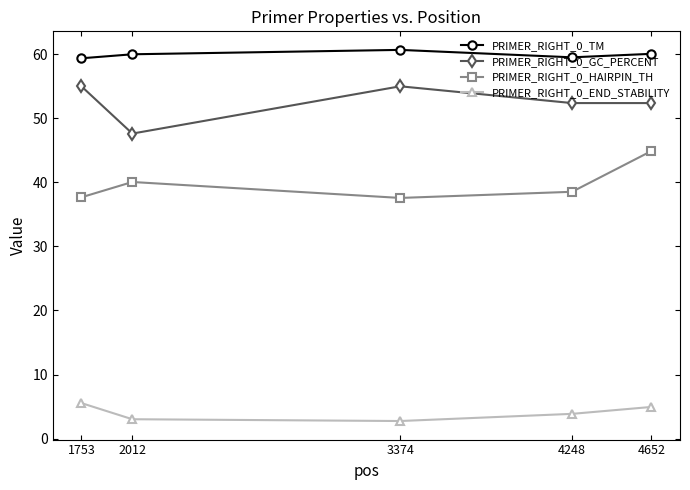

Rank the series at 1753 from lowest to highest value.

PRIMER_RIGHT_0_END_STABILITY, PRIMER_RIGHT_0_HAIRPIN_TH, PRIMER_RIGHT_0_GC_PERCENT, PRIMER_RIGHT_0_TM